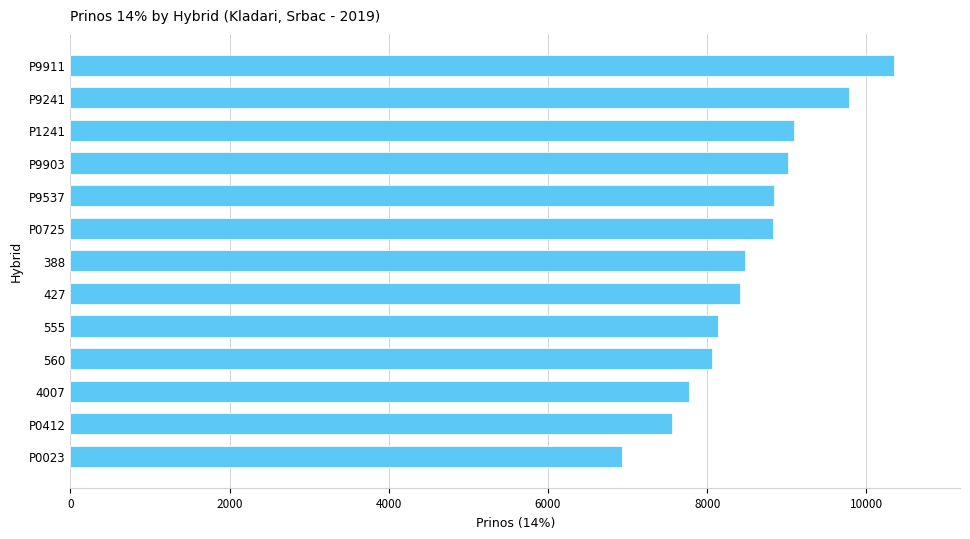

Which label corresponds to the largest value in the chart?

P9911